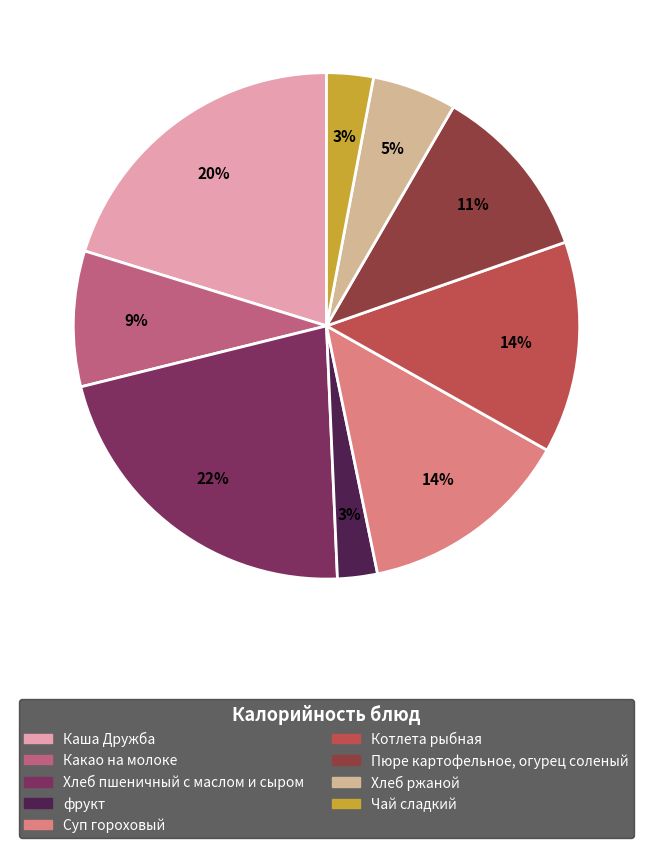

To the nearest percent, what portion does Чай сладкий represent?

3%